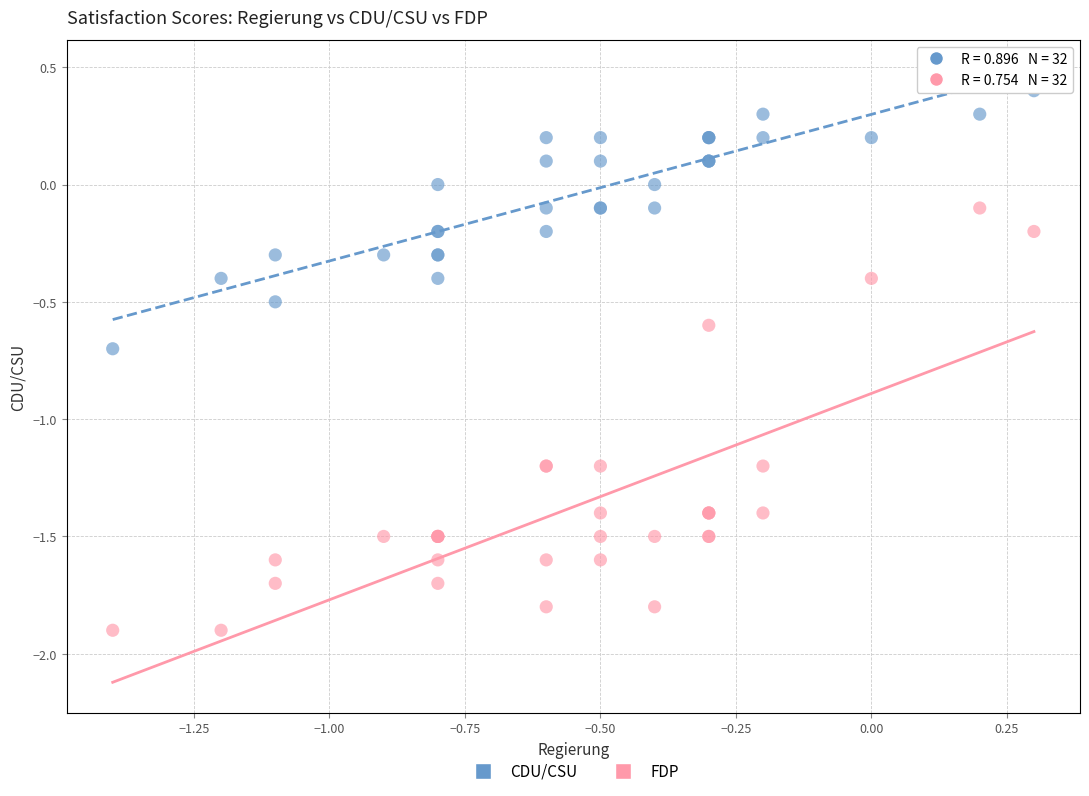

Which series has the largest Y range (max minus min)?

FDP